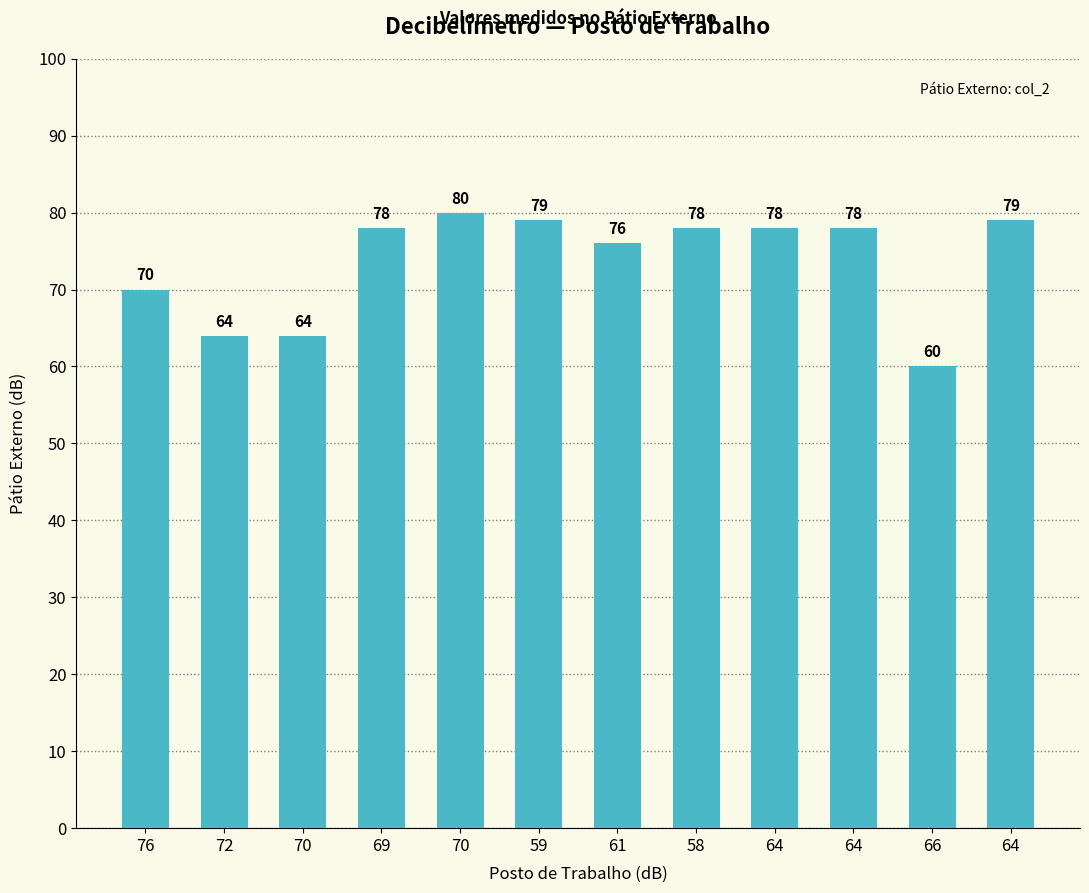

What is the maximum value shown in the chart?

80